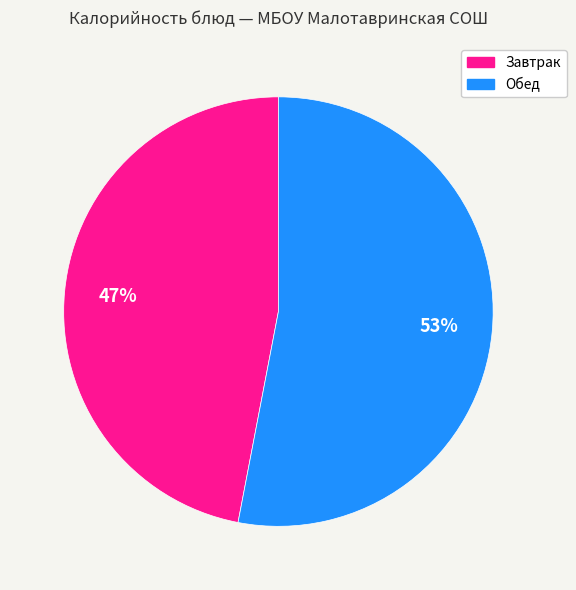

To the nearest percent, what is the difference between the largest and smallest slice percentages?

6%